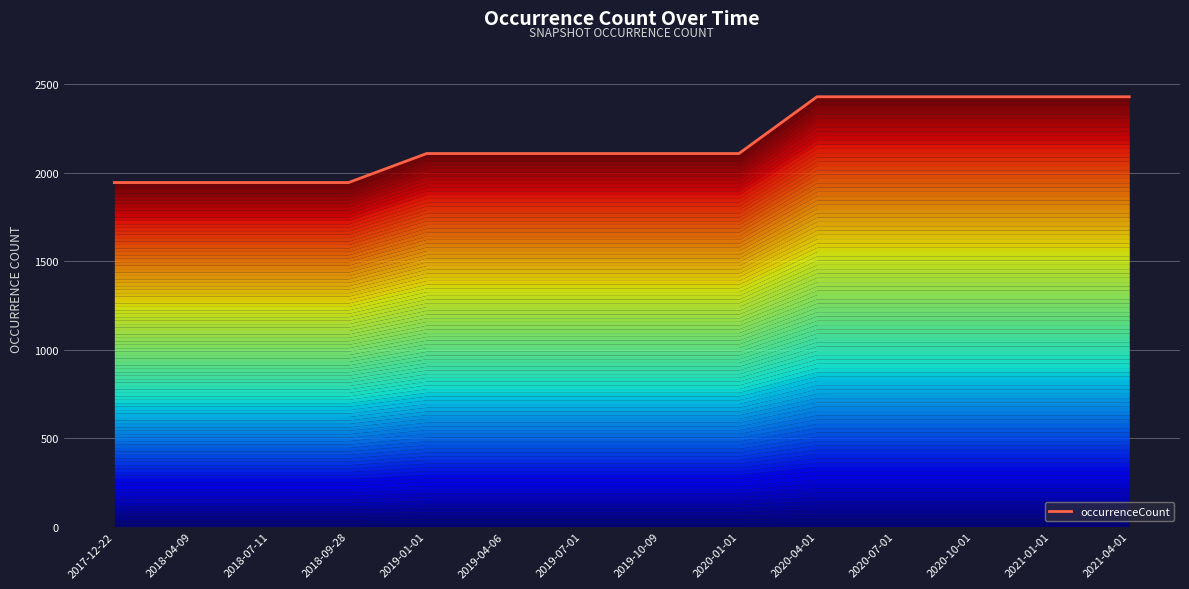

Where does the data first go above 2109?

2020-04-01